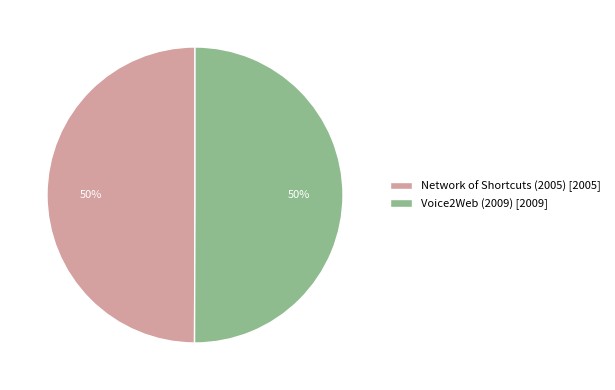

How many slices are in this pie chart?

2